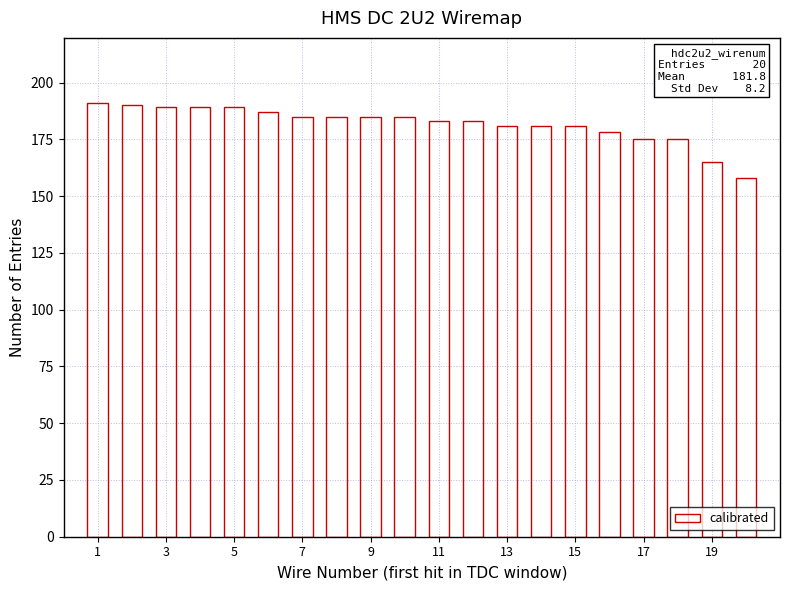

What is the minimum value shown in the chart?

158